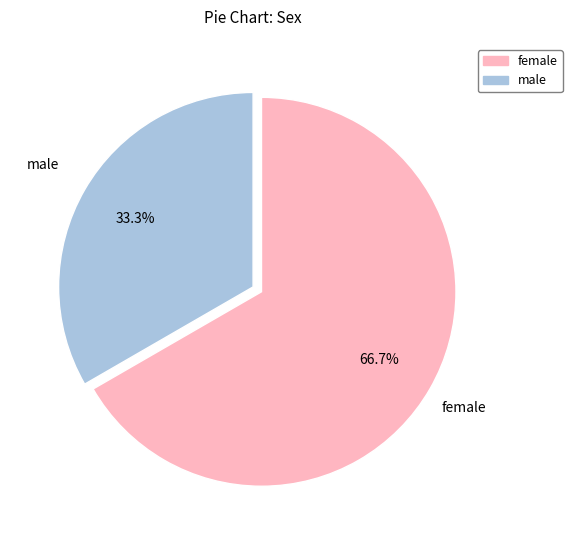

What is the smallest slice in the pie chart?

male